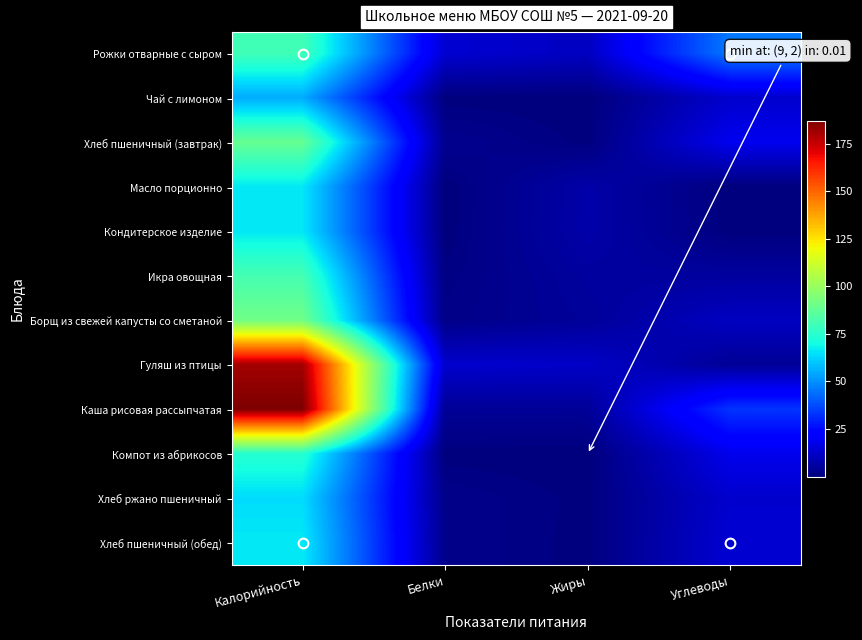

Rank the series by their maximum value, from lowest to highest.

Чай с лимоном, Хлеб ржано пшеничный, Масло порционно, Кондитерское изделие, Хлеб пшеничный (обед), Компот из абрикосов, Рожки отварные с сыром, Икра овощная, Хлеб пшеничный (завтрак), Борщ из свежей капусты со сметаной, Гуляш из птицы, Каша рисовая рассыпчатая